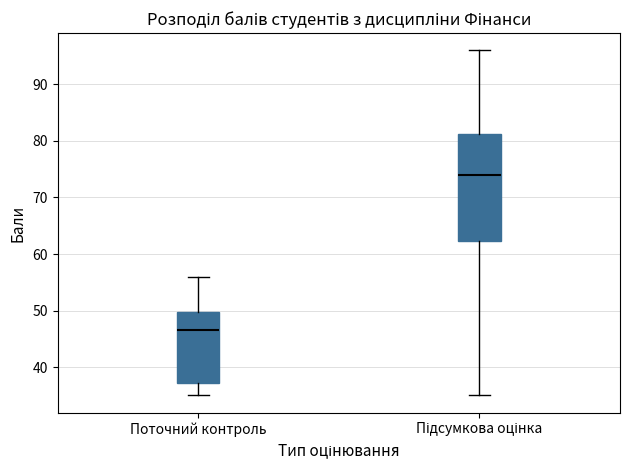

Reading left to right, read every box against the y-axis: the position of its median line, the range the box covers, and the ends of its whiskers. The values are not printed on the chart, so give them approximately, as read against the axis.

Поточний контроль: median 47, box 37 to 50, whiskers 35 to 56
Підсумкова оцінка: median 74, box 62 to 81, whiskers 35 to 96